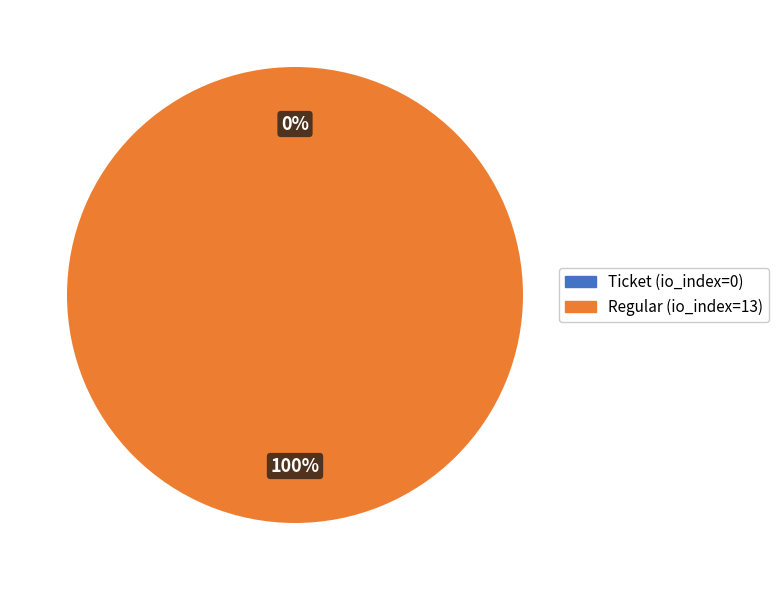

Count the number of slices in the pie.

2